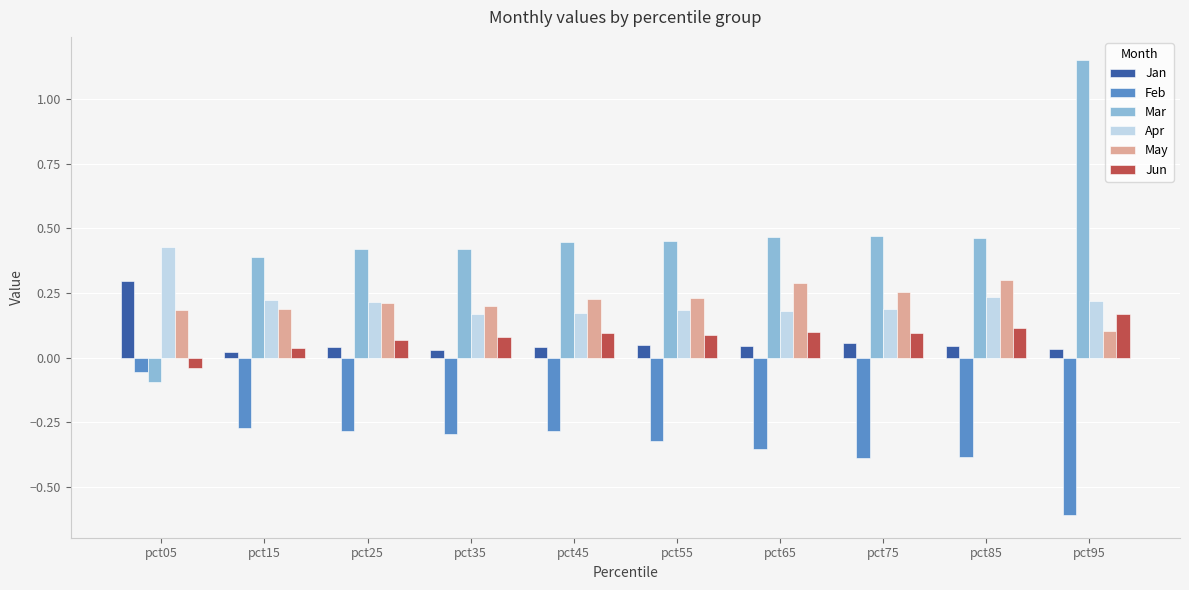

What is the difference between the highest and lowest values at pct45?

0.7